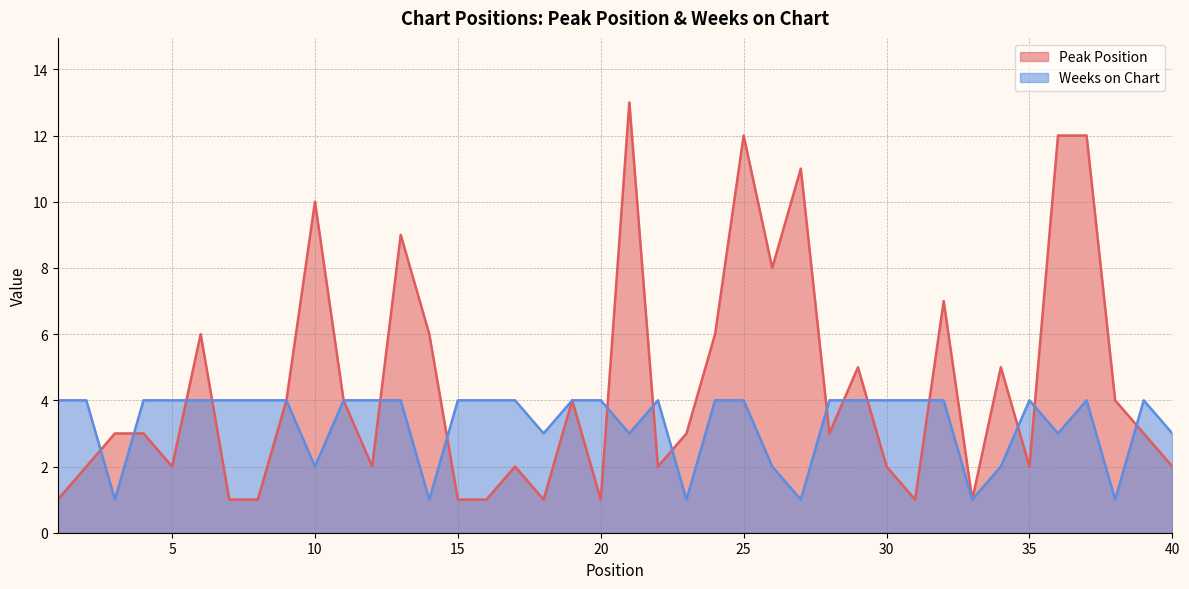

At which category does Peak Position reach its first local peak?

6